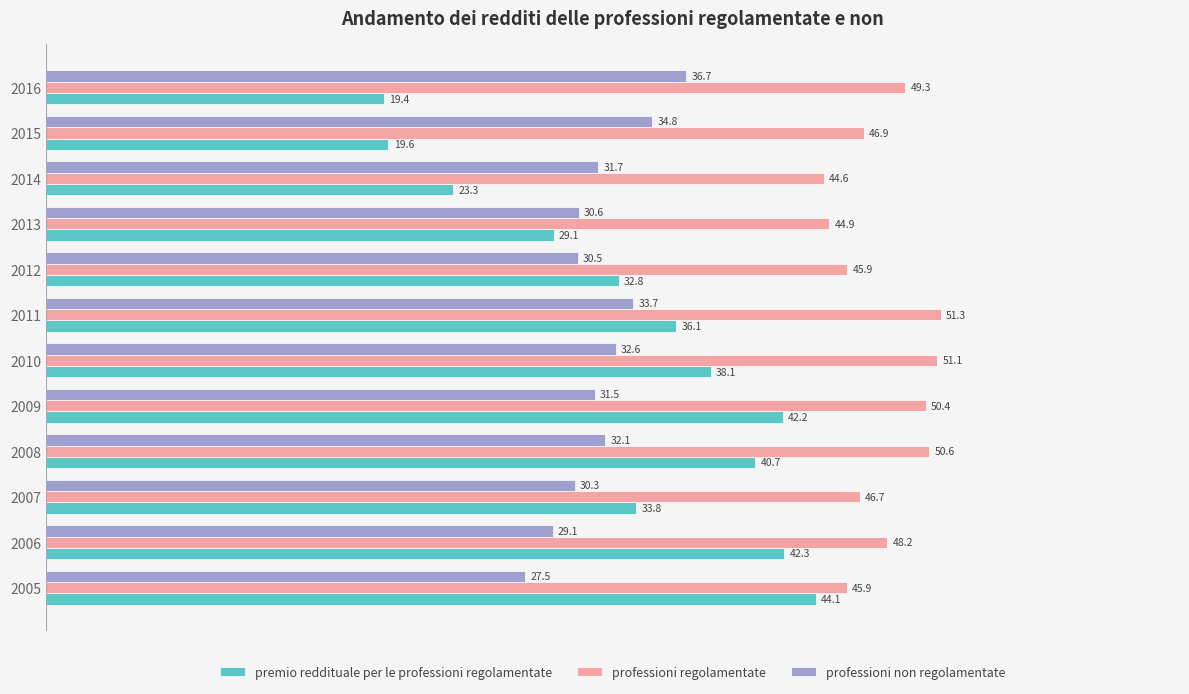

What are all the series names shown in the legend?

premio reddituale per le professioni regolamentate, professioni regolamentate, professioni non regolamentate